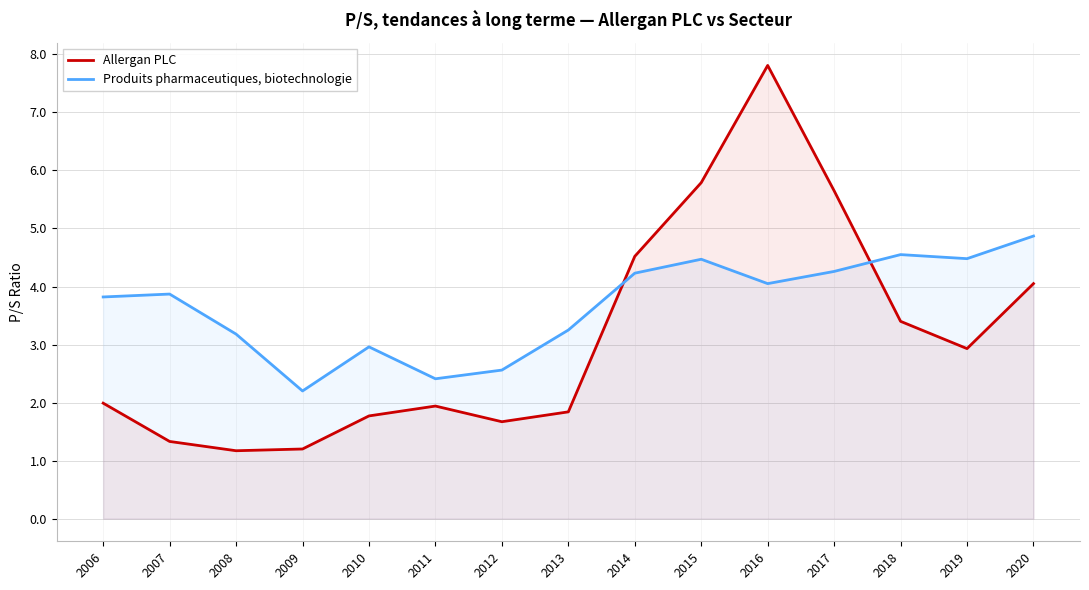

What is the difference between the Allergan PLC values at 2012 and 2013?

0.2